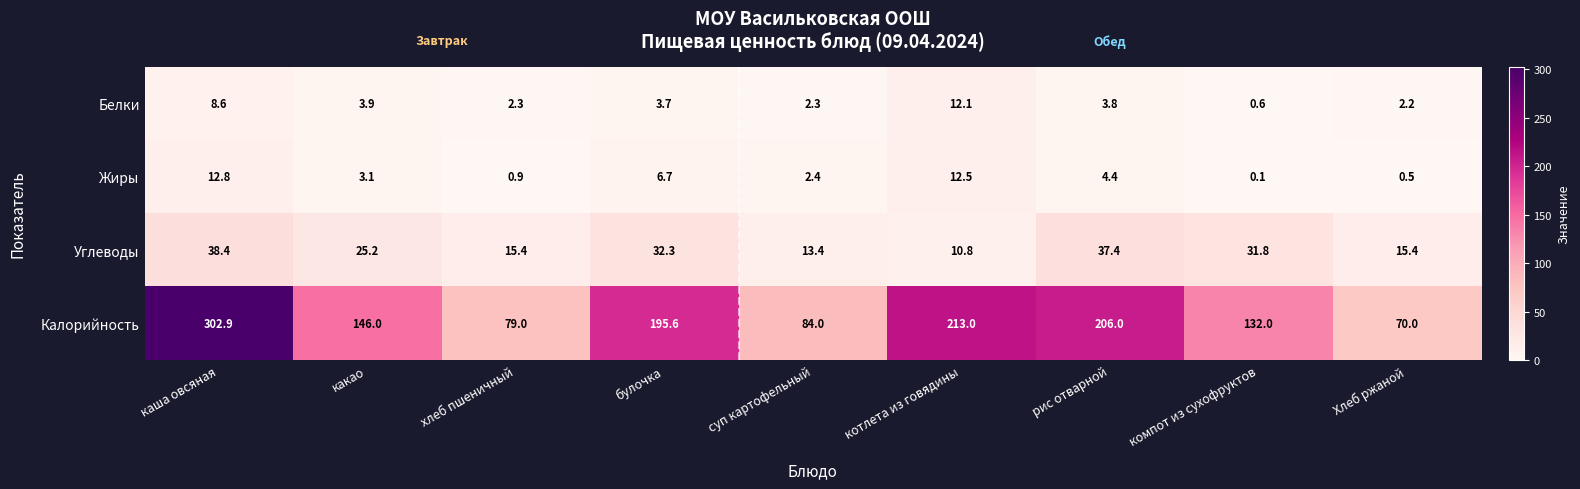

Where is Белки nearest to the value 6?

какао